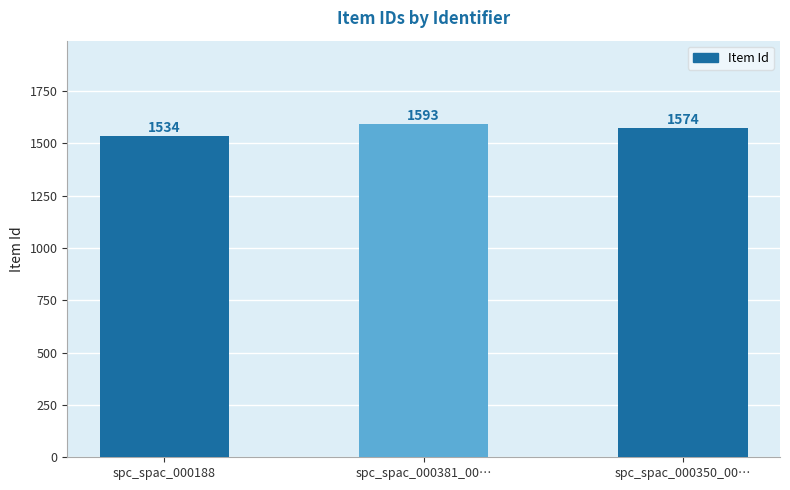

Reading left to right, extract all data points from this chart.

1534	1593	1574